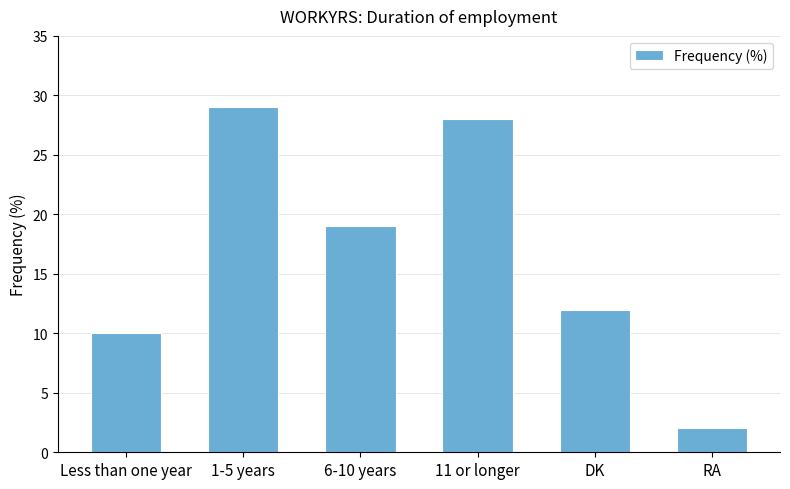

Where is the data nearest to the value 15?

DK